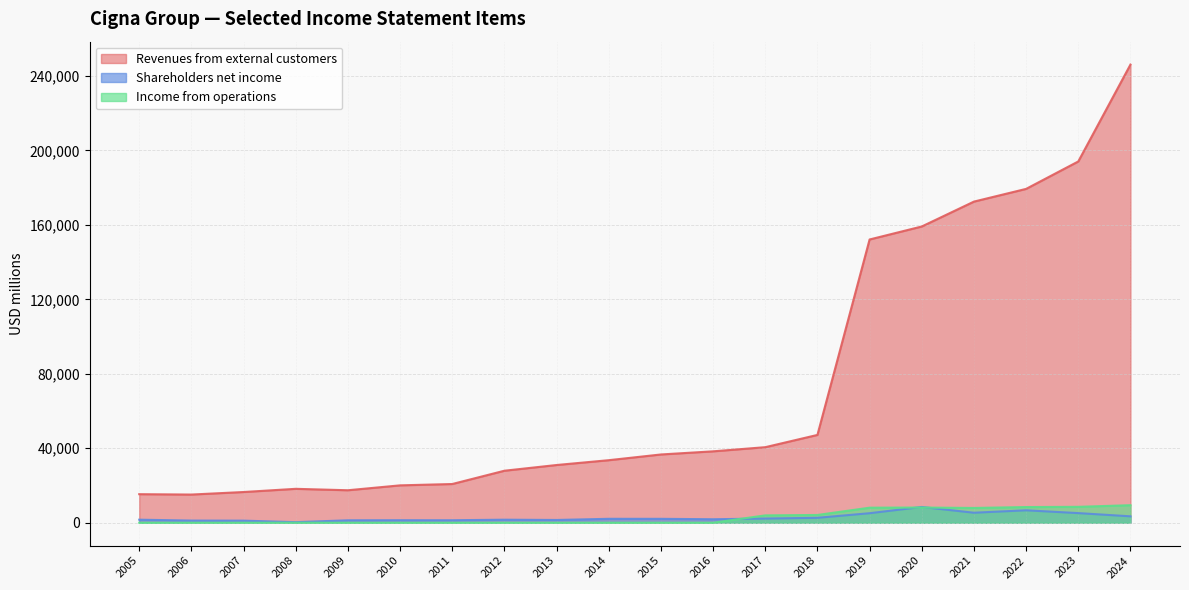

Is it true that Income from operations equals -4458 at 2013?

False